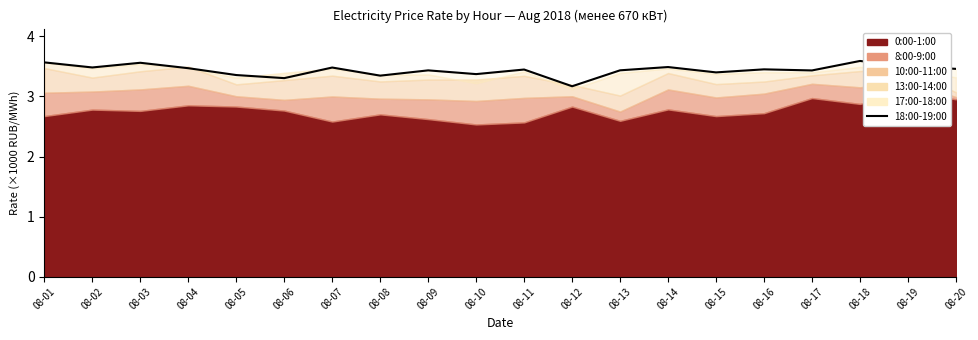

At which category does the data reach its first local valley?

08-02